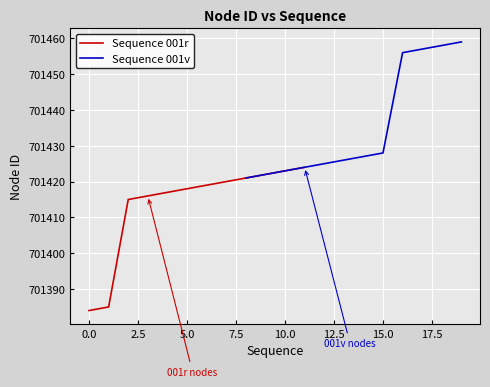

True or false: Sequence 001v and Sequence 001r cross at least once.

False